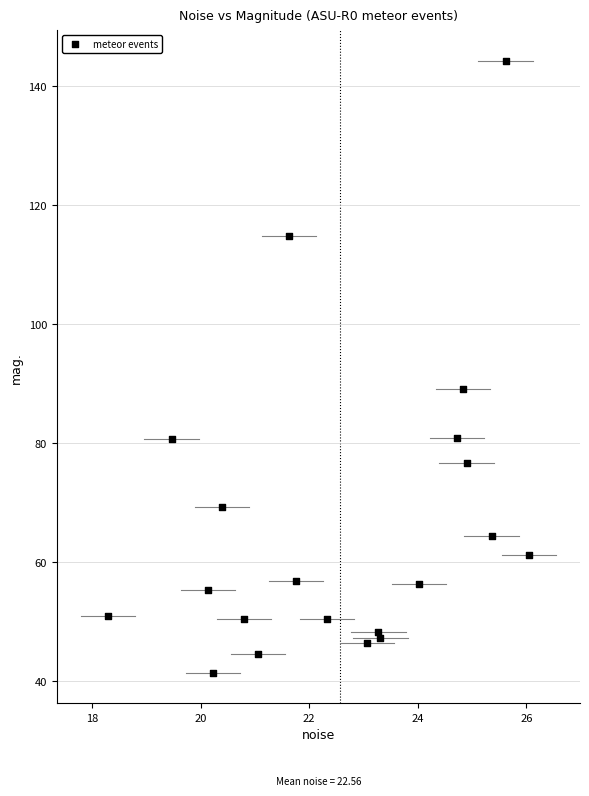

What Y value in the scatter plot is closest to 92?

89.2